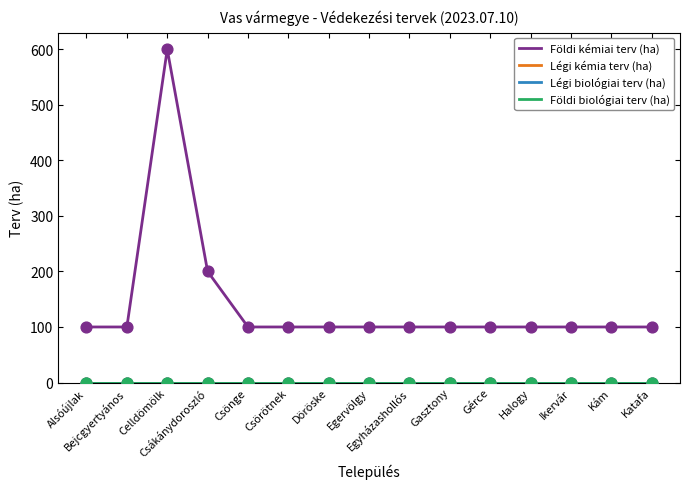

At which category is the sum across all series the highest?

Celldömölk